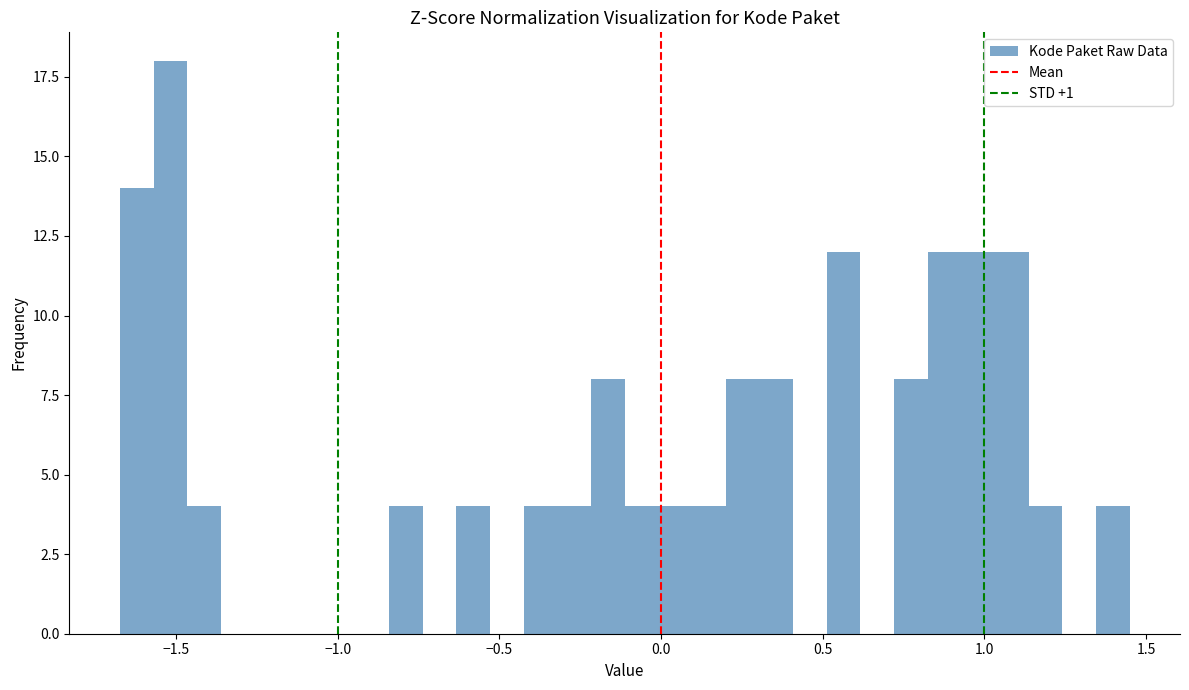

Read against the x-axis, roughly where is the centre of the tallest bar?

-1.50